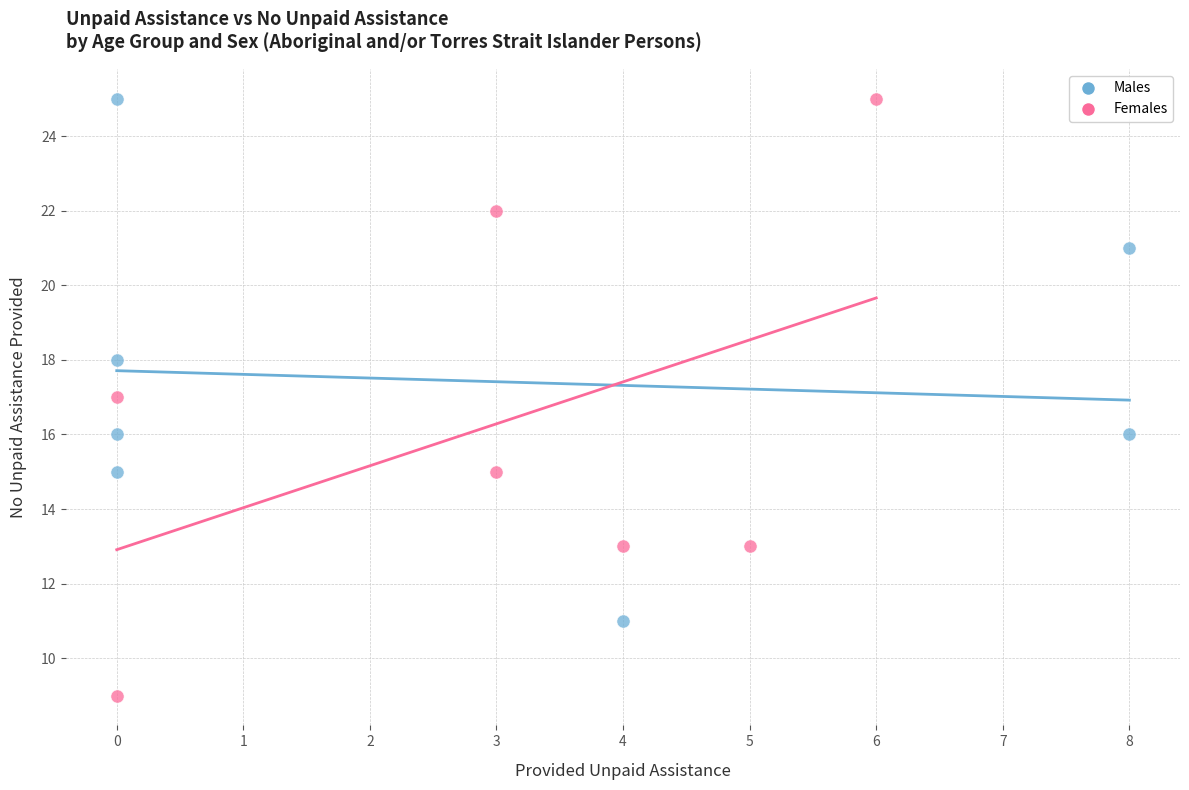

Which series has the widest spread of Y values?

Females